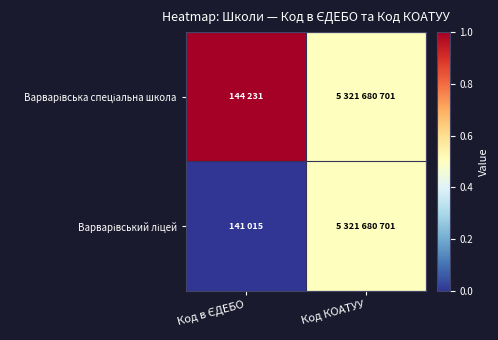

How many distinct data groups are displayed?

2